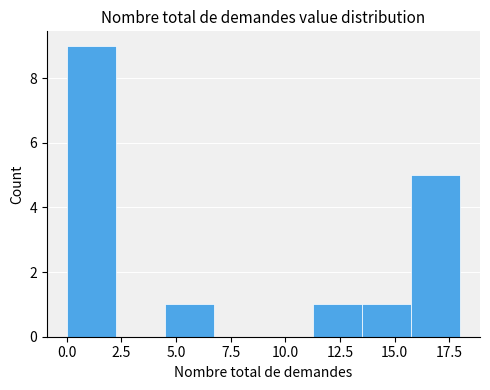

What is the height of the bar covering 0.00 to 2.25 on the x-axis? Neither the bar edges nor the heights are printed on the chart, so give them approximately, as read against the axes.

9